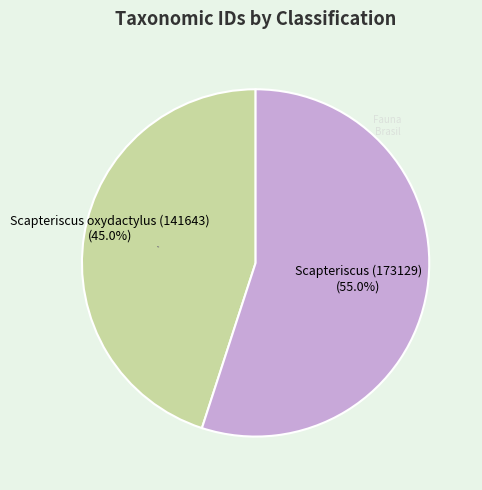

Is it true that Scapteriscus (173129) is 69% of the pie?

False